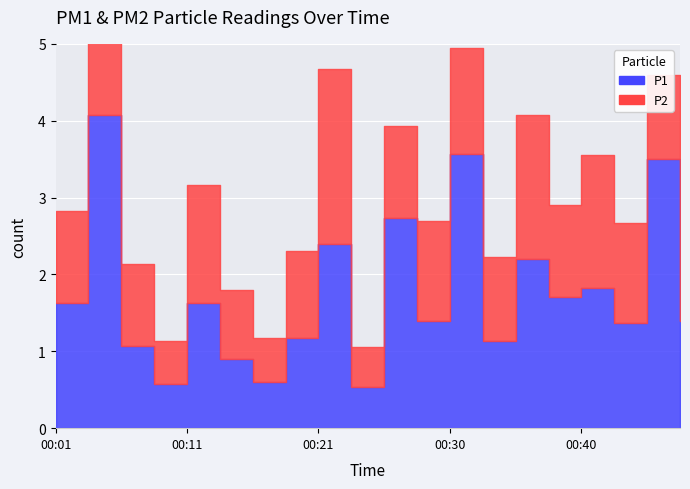

Which category has the lowest value in the P2 series?

00:23